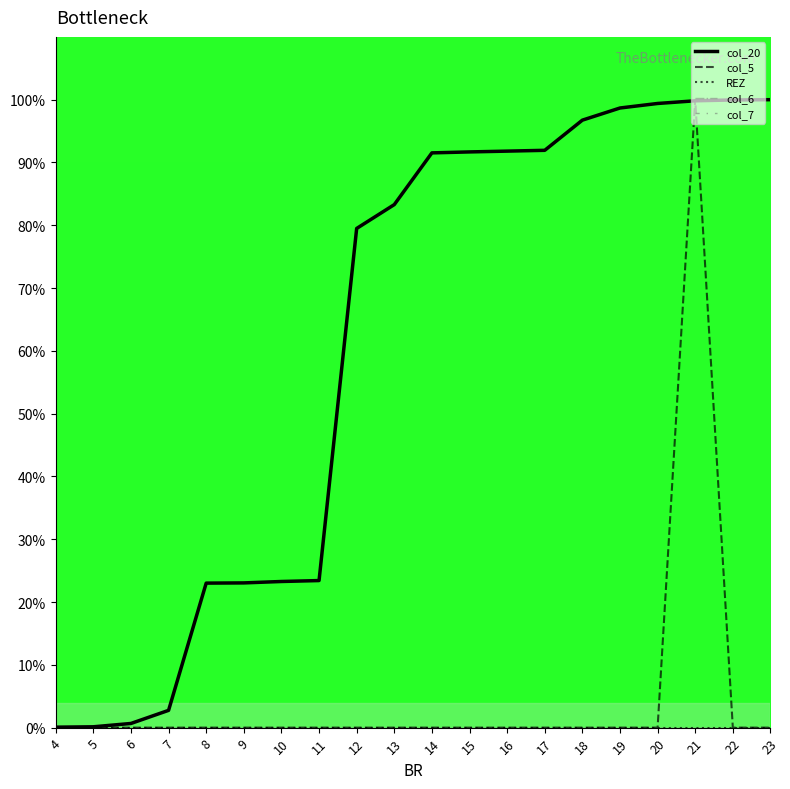

Does the chart display data point markers on the line(s)?

No